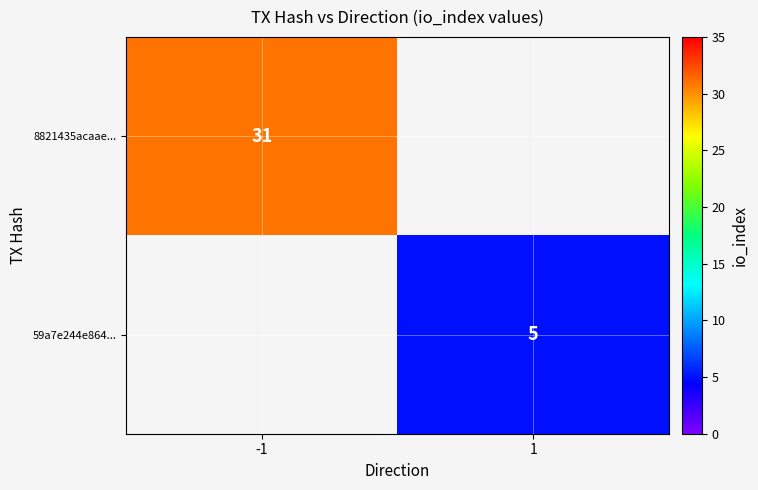

The value of 8821435acaae... at -1 is 31. True or false?

True